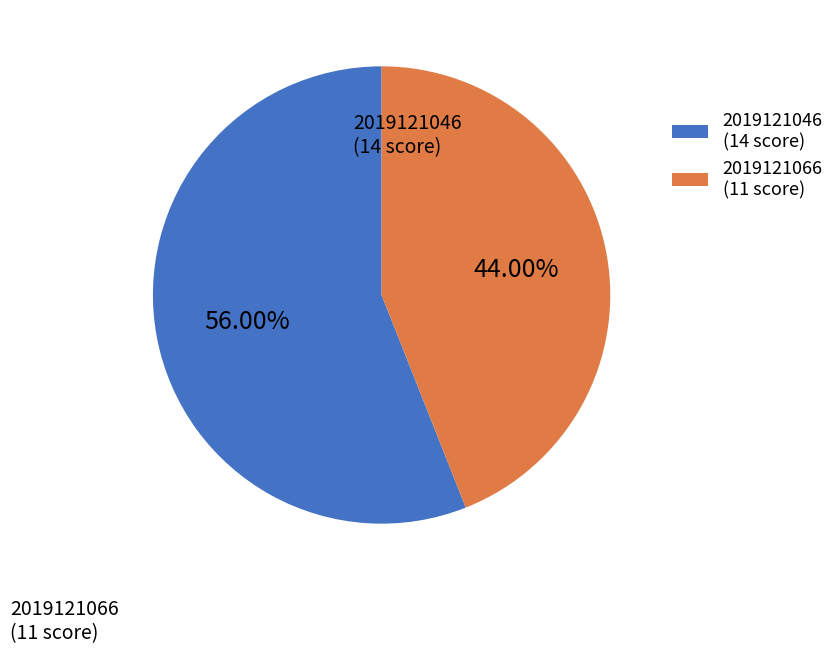

What is the ratio of the value at 2019121046 to the value at 2019121066?

1.3